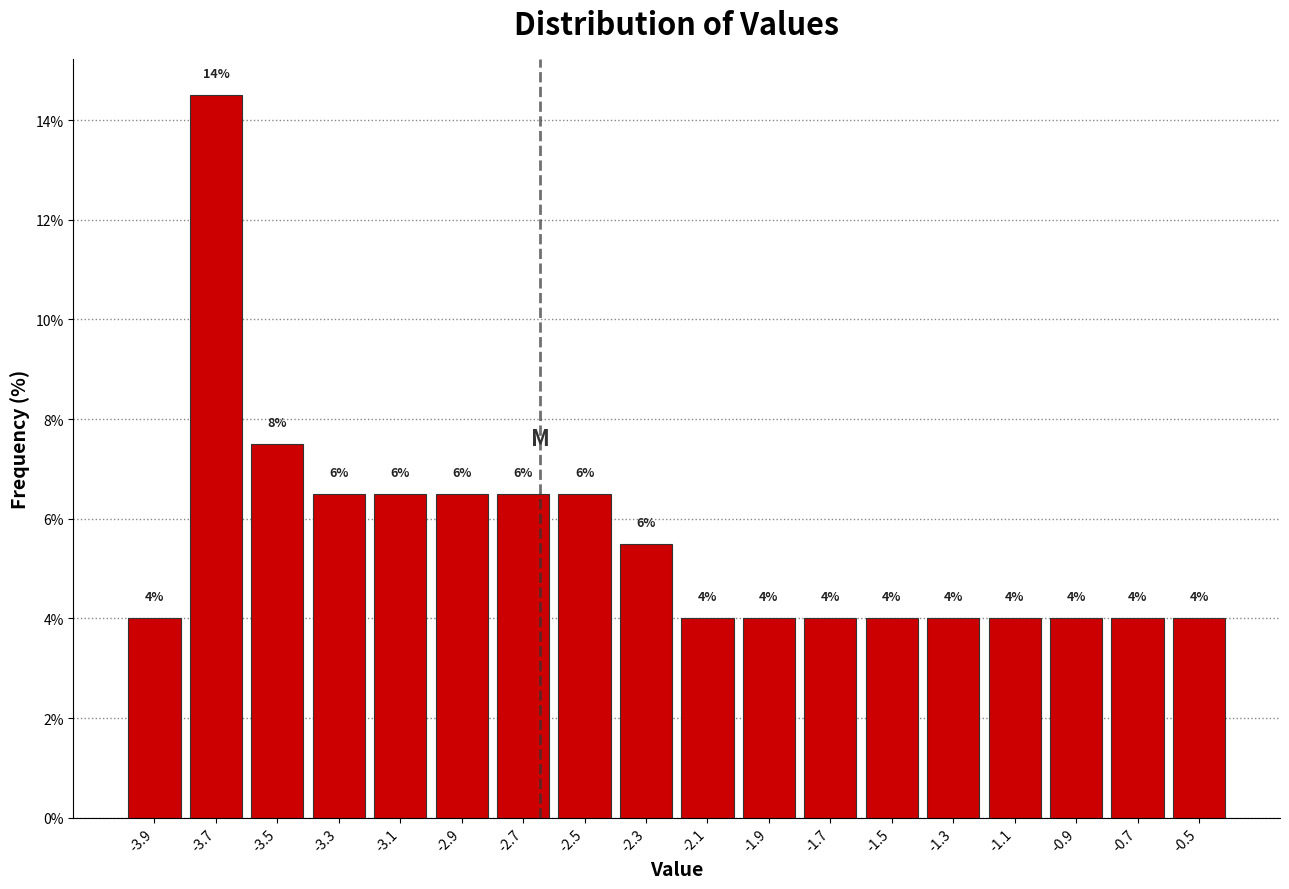

Over which range of the x-axis is the bar tallest?

-3.8 to -3.6